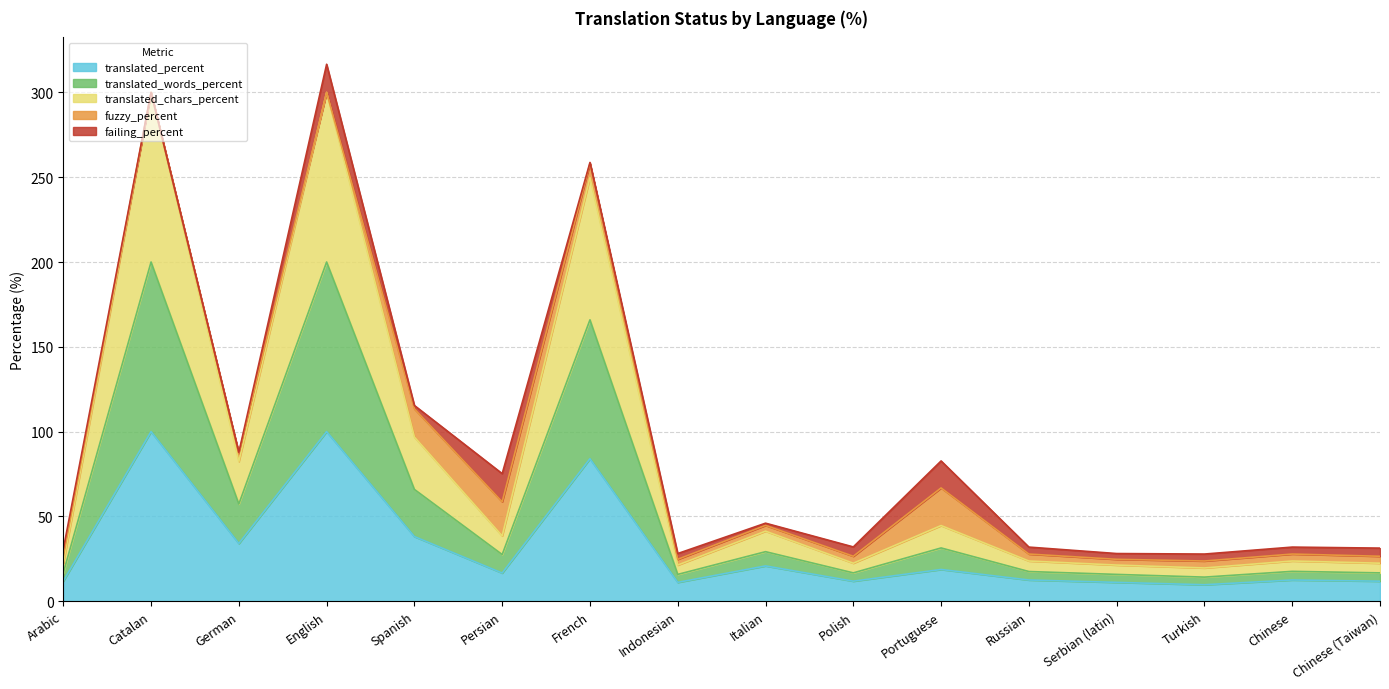

At which label is translated_percent closest to 54?

Spanish